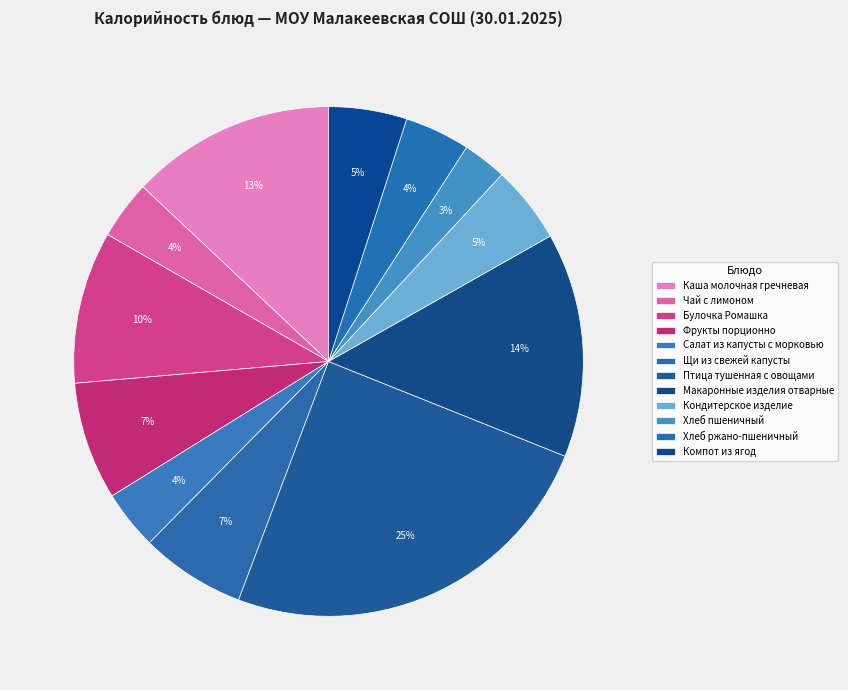

Count the number of slices in the pie.

12